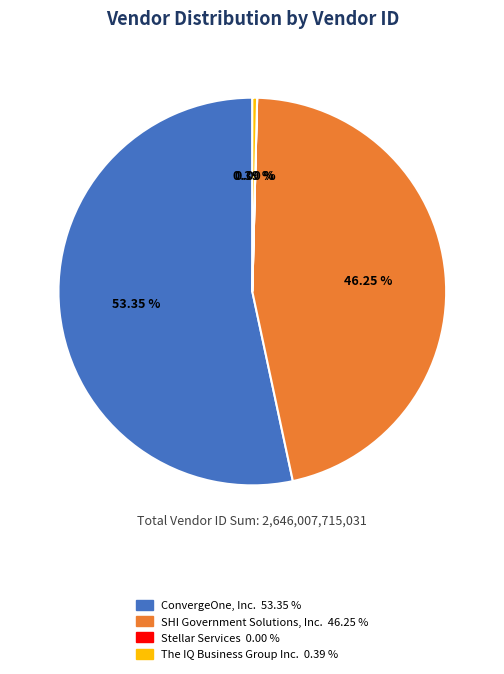

The The IQ Business Group Inc. slice represents 0% of the pie. True or false?

True